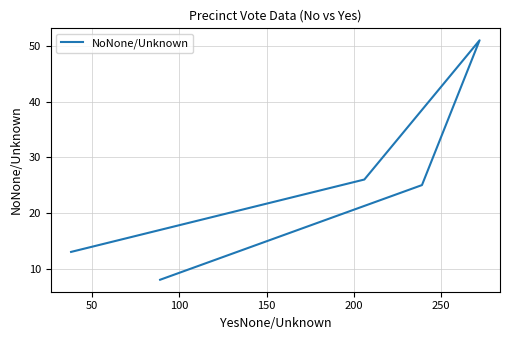

Does the chart have visible grid lines?

Yes